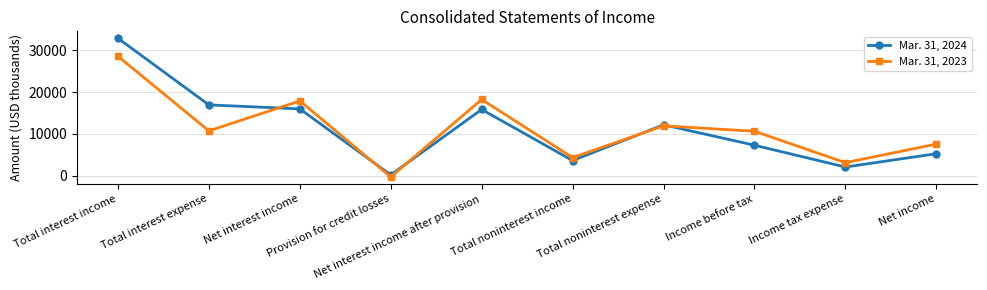

Does the chart display data point markers on the line(s)?

Yes